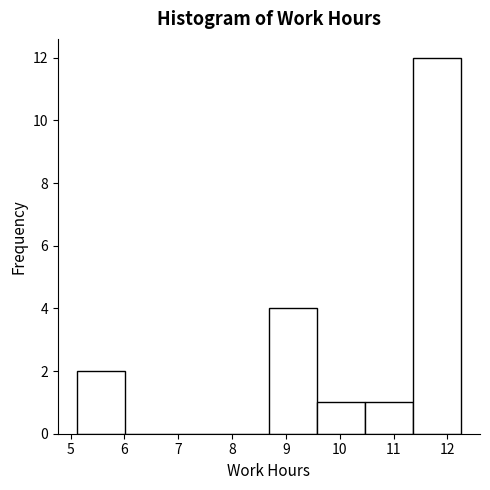

Over which range of the x-axis is the bar tallest?

11.4 to 12.3